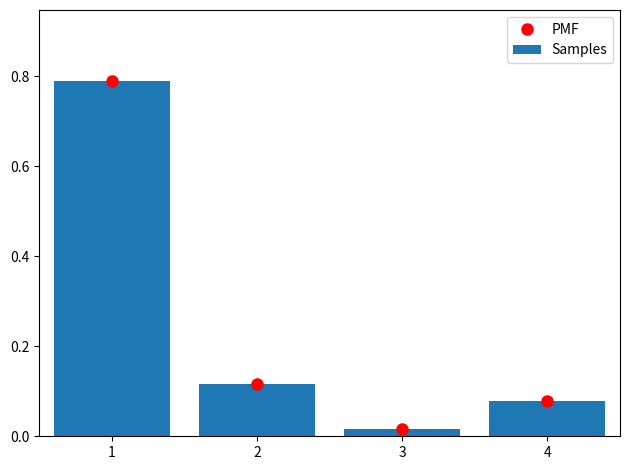

Which category has the highest value across all series?

1